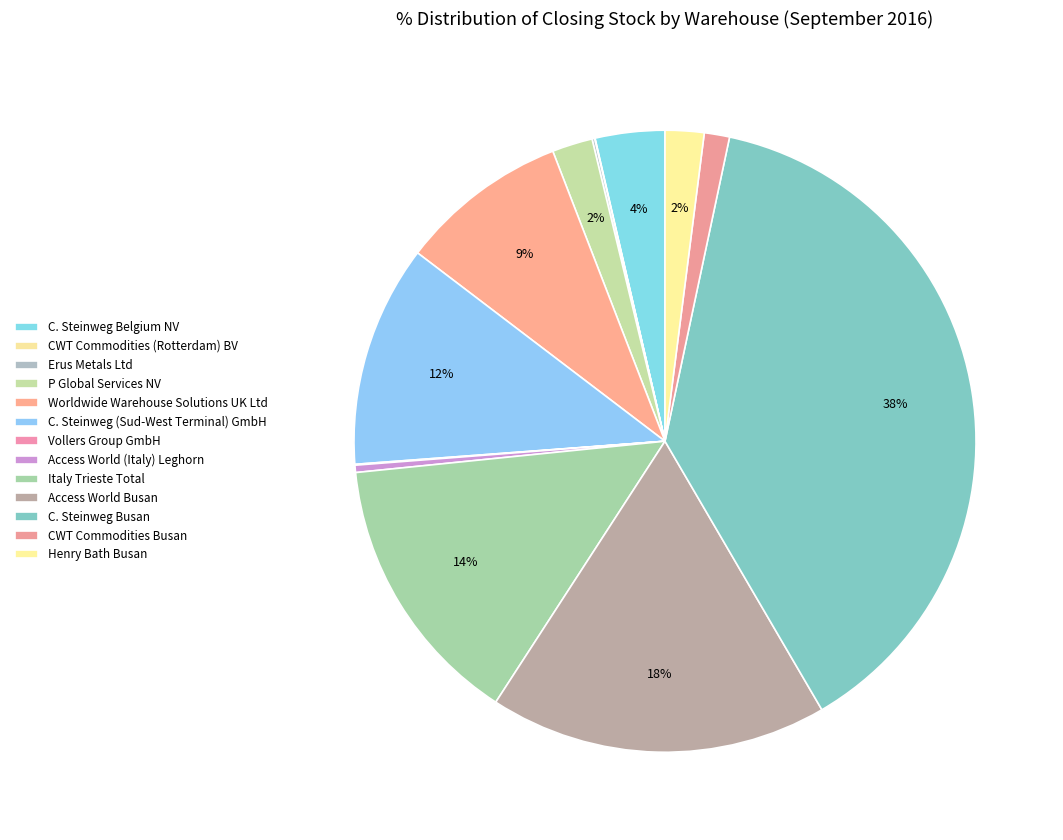

Does Worldwide Warehouse Solutions UK Ltd represent more than half of the total?

No